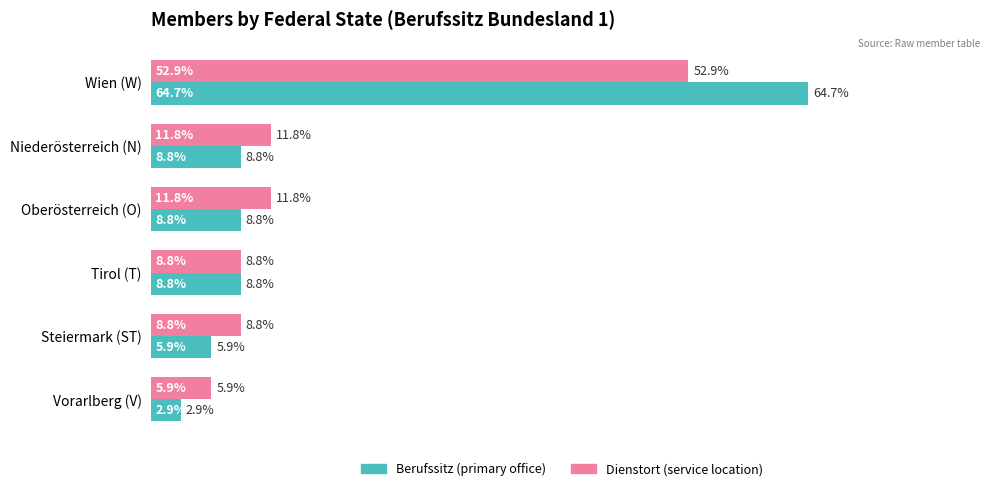

At which category is the sum across all series the highest?

Wien (W)